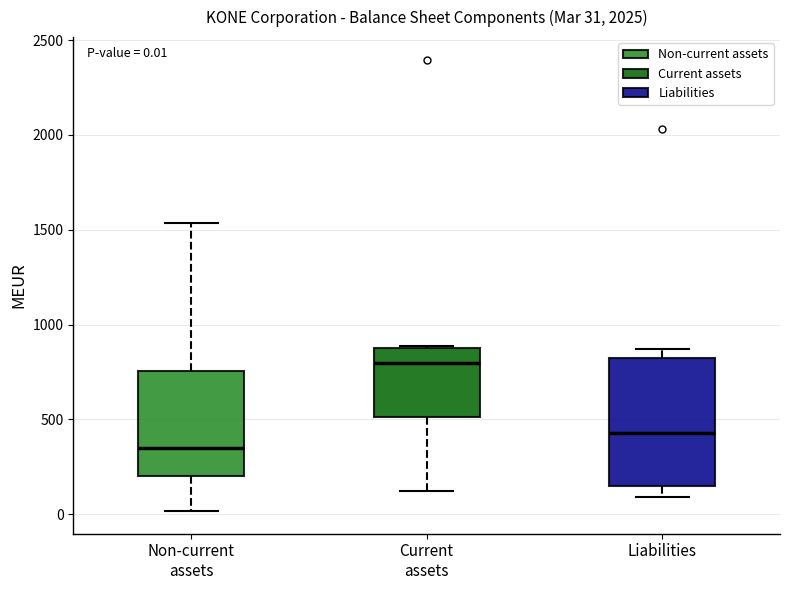

Which box is the tallest, from its lower edge to its upper edge?

Liabilities